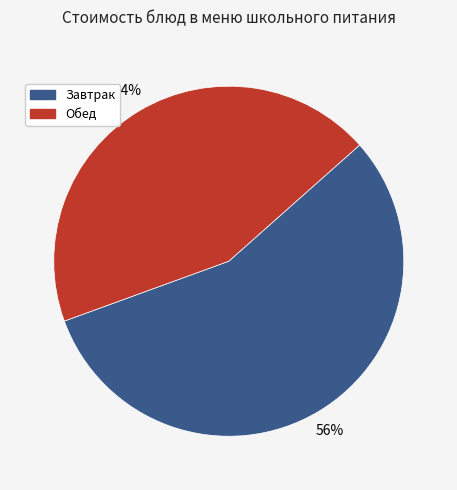

Does Завтрак account for over 50% of the chart?

Yes